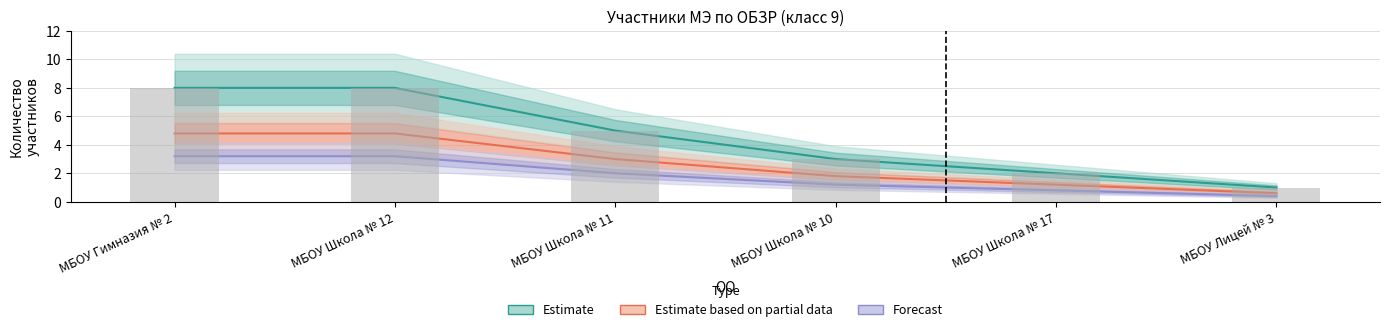

Rank the series by their average value, from lowest to highest.

Forecast, Estimate based on partial data, Estimate